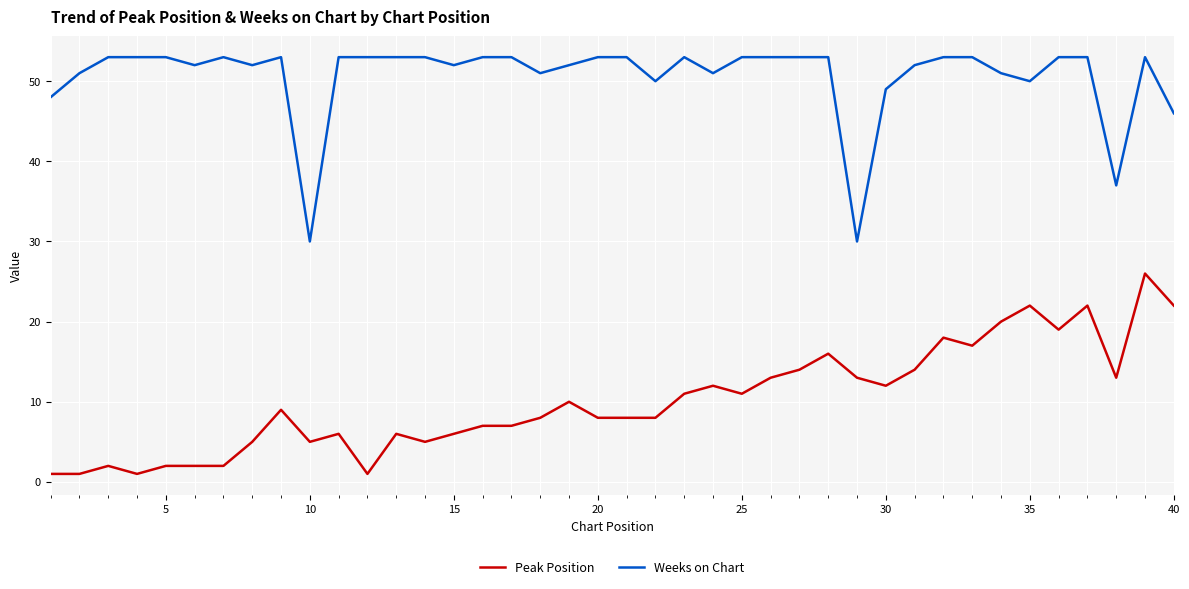

True or false: Weeks on Chart and Peak Position intersect in this chart.

False